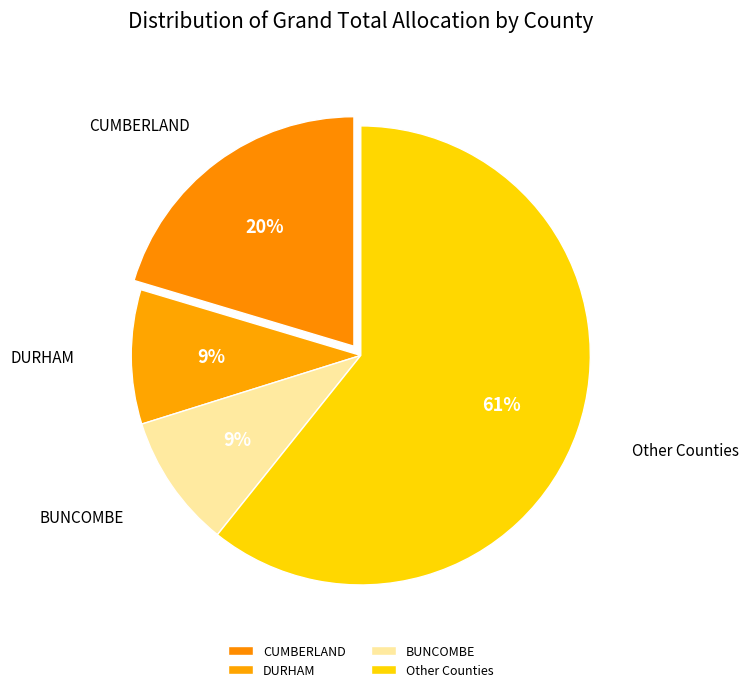

Do CUMBERLAND and Other Counties together represent more than half of the pie?

Yes